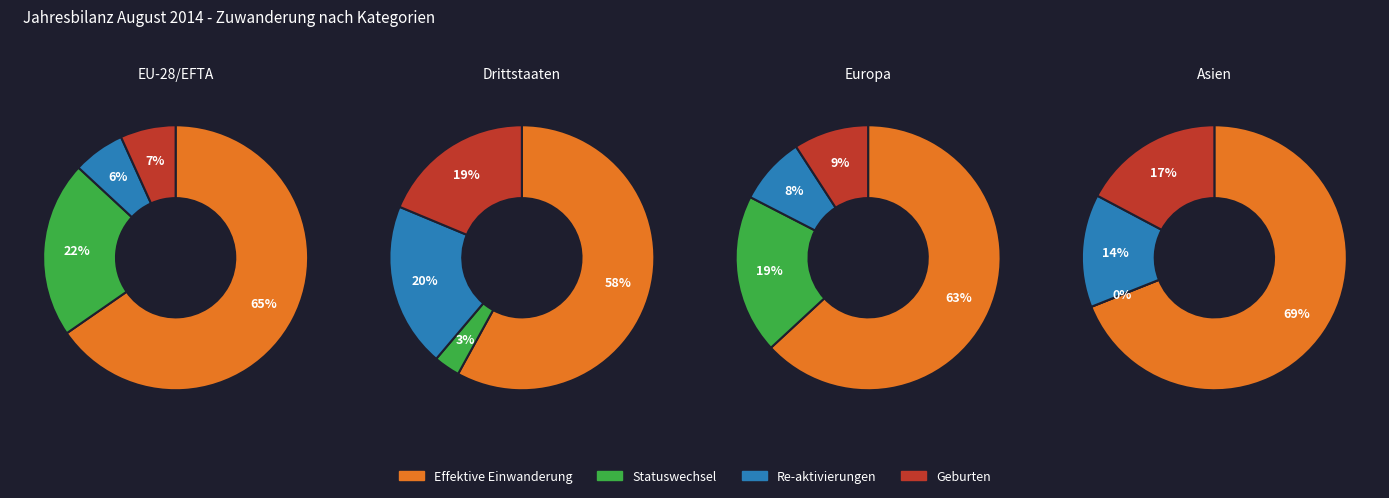

The 2 slice represents 0% of the pie. True or false?

True